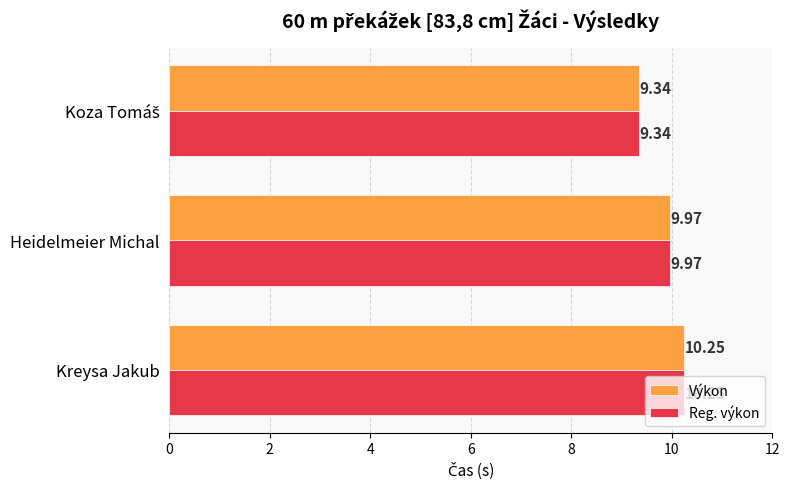

At how many categories does at least one series exceed 9?

3